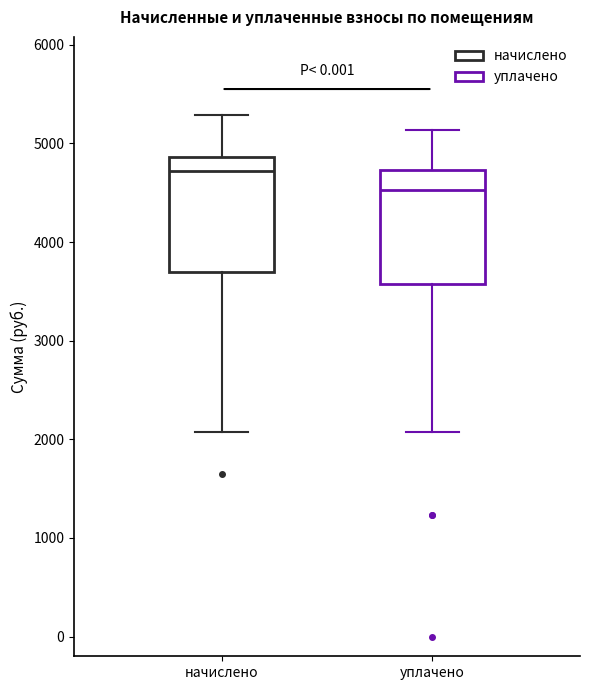

Reading left to right, transcribe this box plot: for each box, give where its median line is, the range the box spans, and where its two whiskers end, as read against the y-axis. The values are not printed on the chart, so give them approximately, as read against the axis.

начислено: median 4700, box 3700 to 4900, whiskers 2100 to 5300
уплачено: median 4500, box 3600 to 4700, whiskers 2100 to 5100